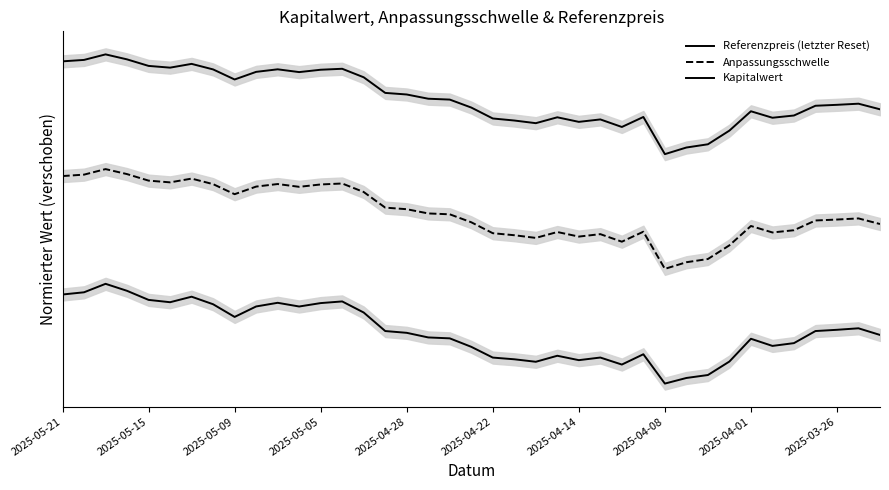

What is the average value of the Anpassungsschwelle series?

1.7